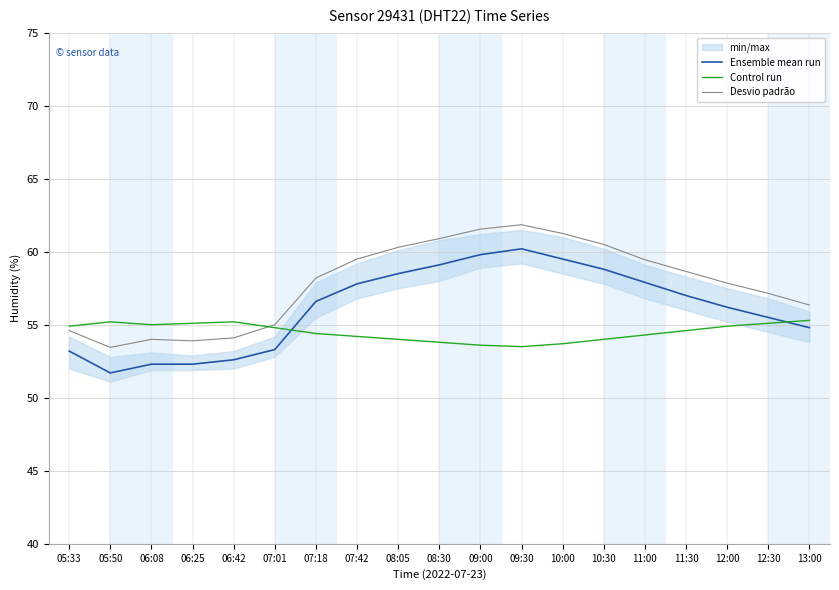

The value of Ensemble mean run at 09:00 is 97.7. True or false?

False